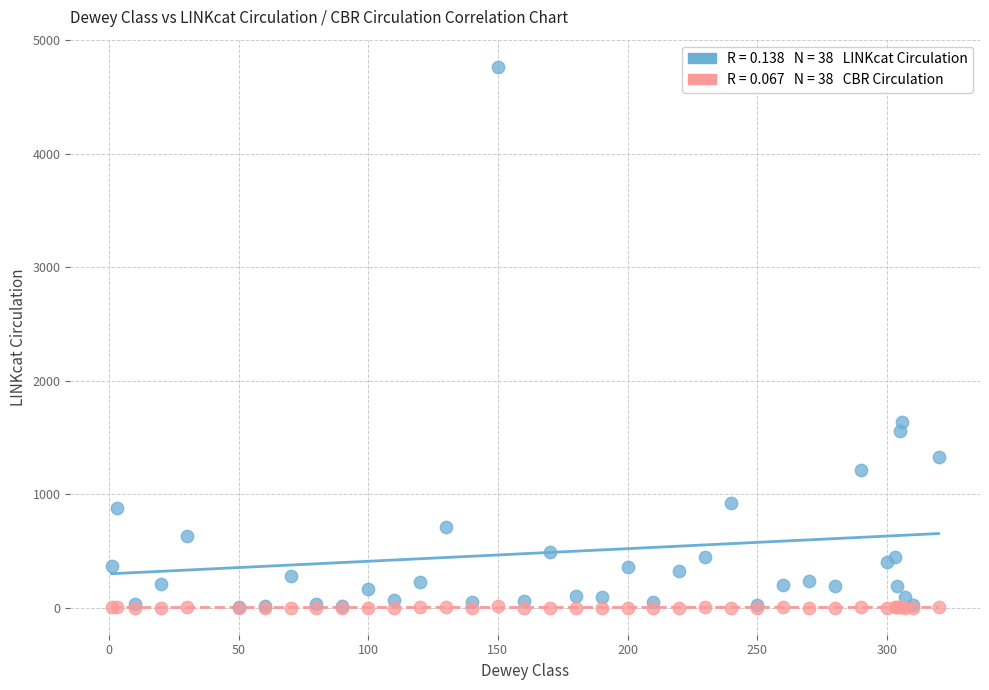

Across all series, what Y value is closest to 2383?

1638